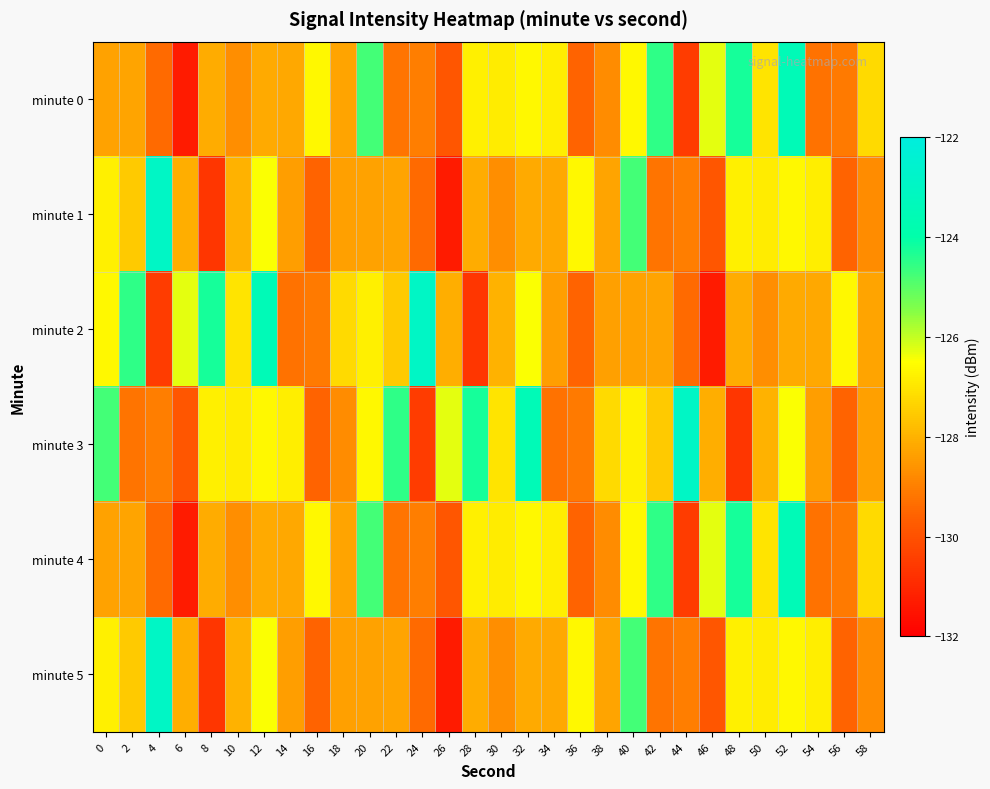

What is the maximum value shown in the chart?

-123.0